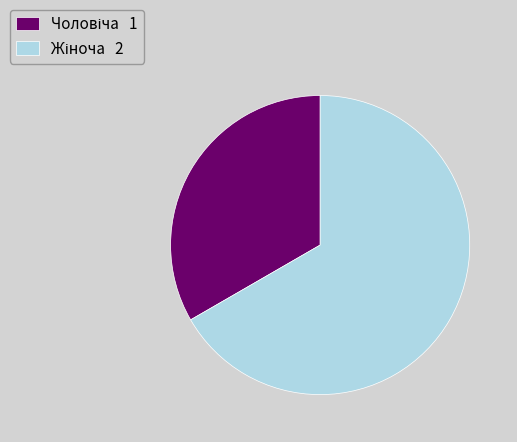

Is it true that Чоловіча is 33% of the pie?

True